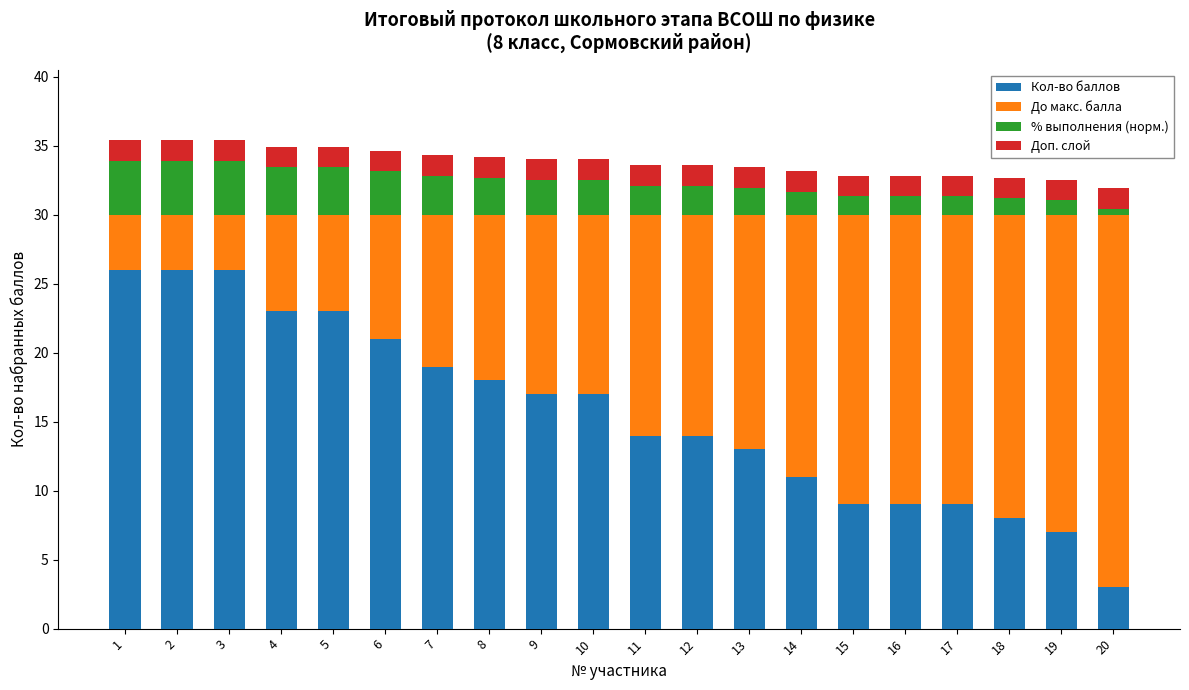

What is the average value of the Кол-во баллов series?

15.7